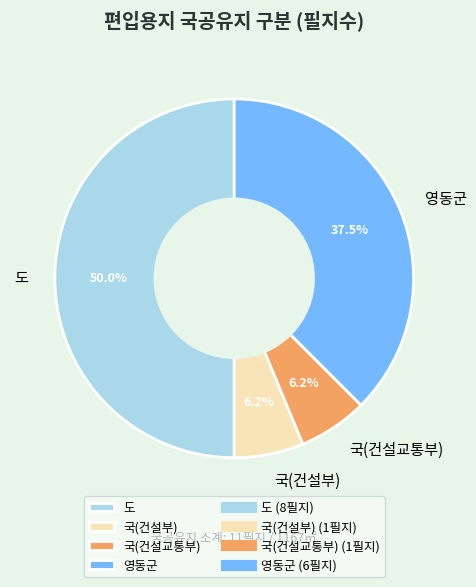

To the nearest percent, what is the average slice percentage?

25%